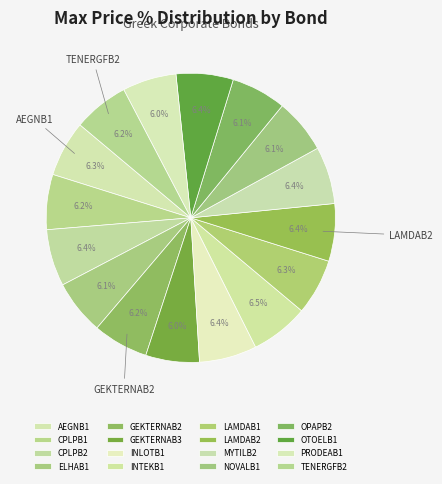

To the nearest percent, what is the combined percentage of GEKTERNAB2 and NOVALB1?

12%